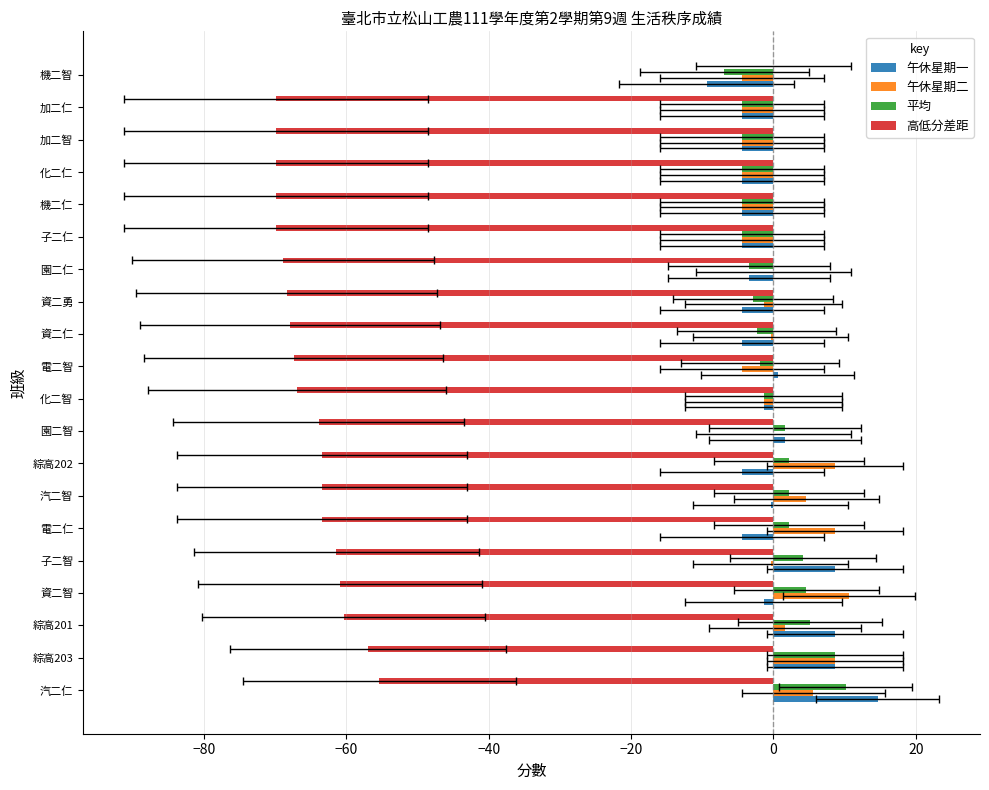

Which series changed the most between 子二智 and 機二仁?

午休星期一